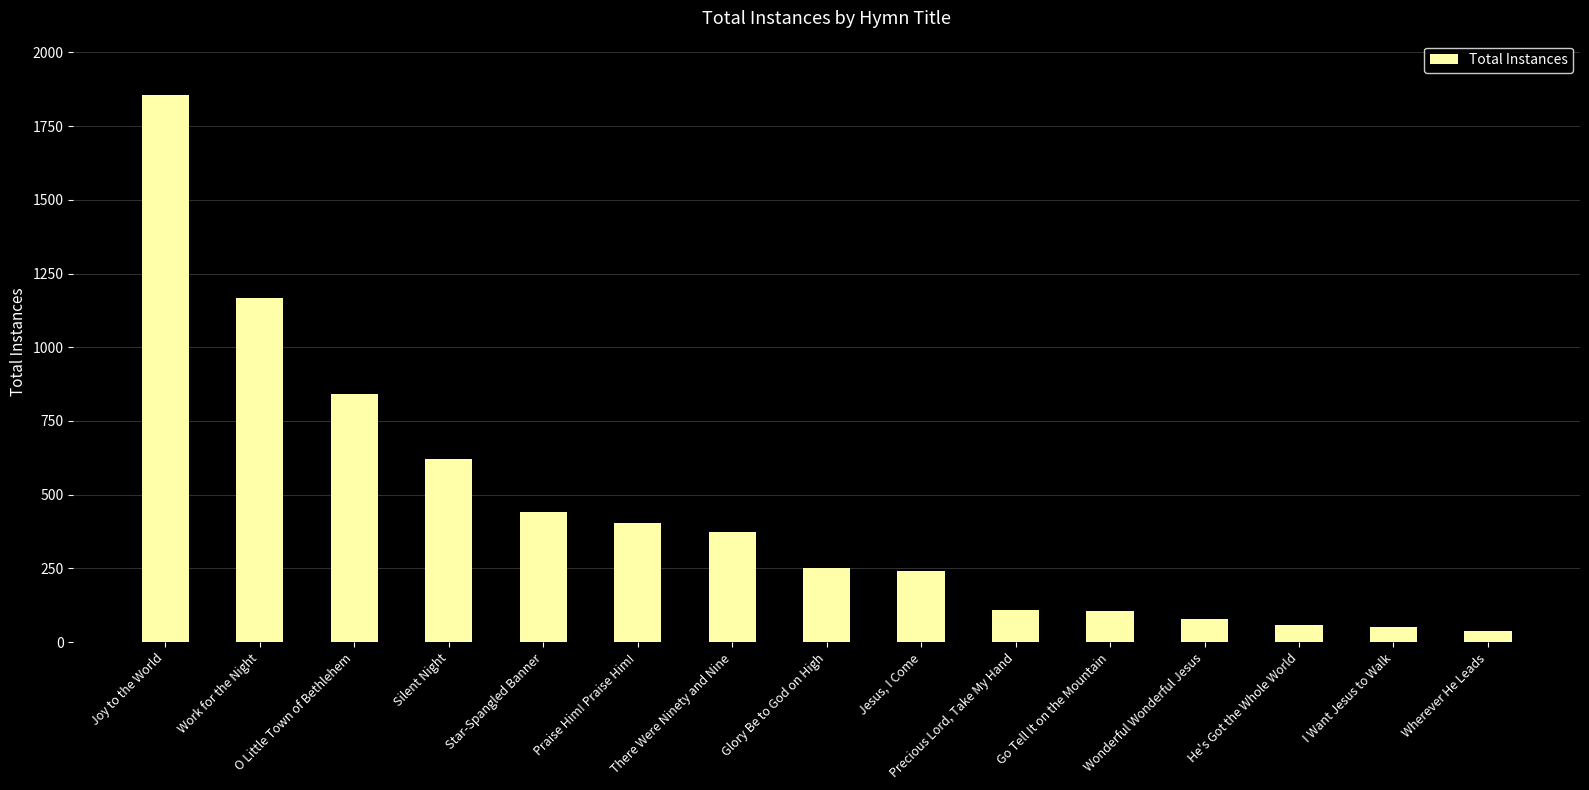

Is it true that the value at Work for the Night is 1643?

False